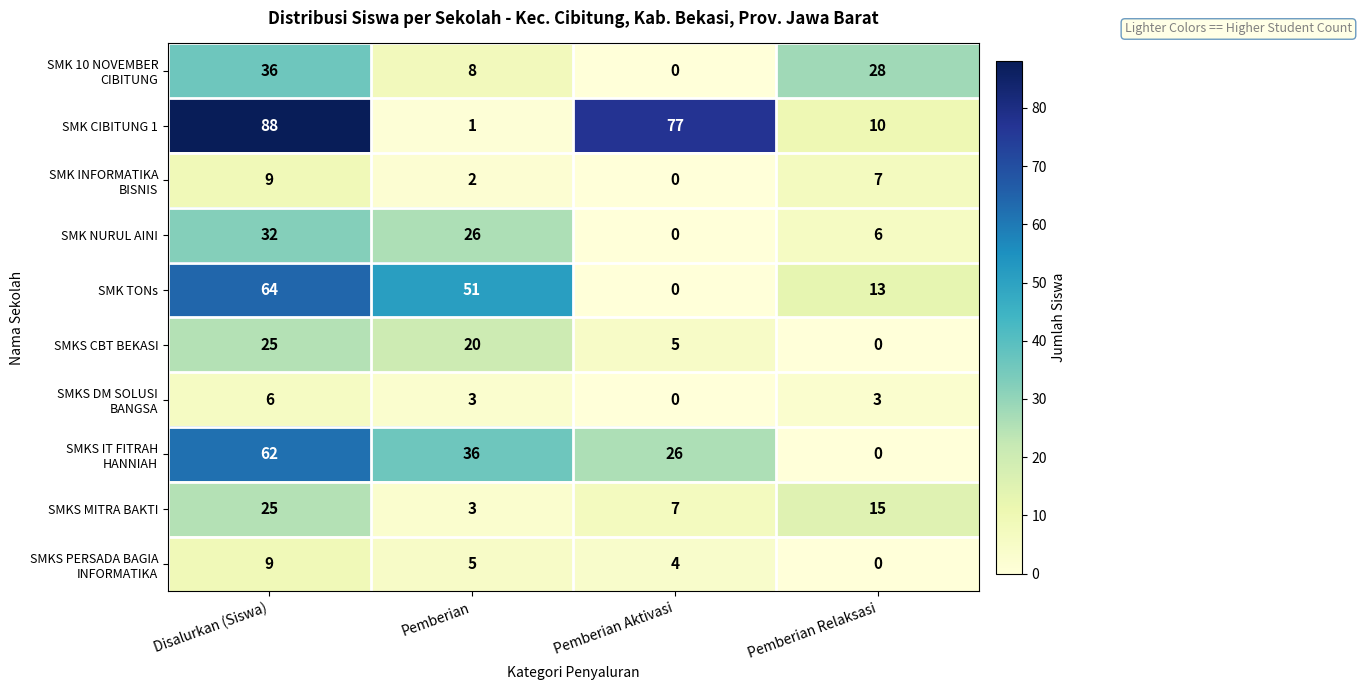

Count the SMK NURUL AINI values in the range 6 to 32.

3